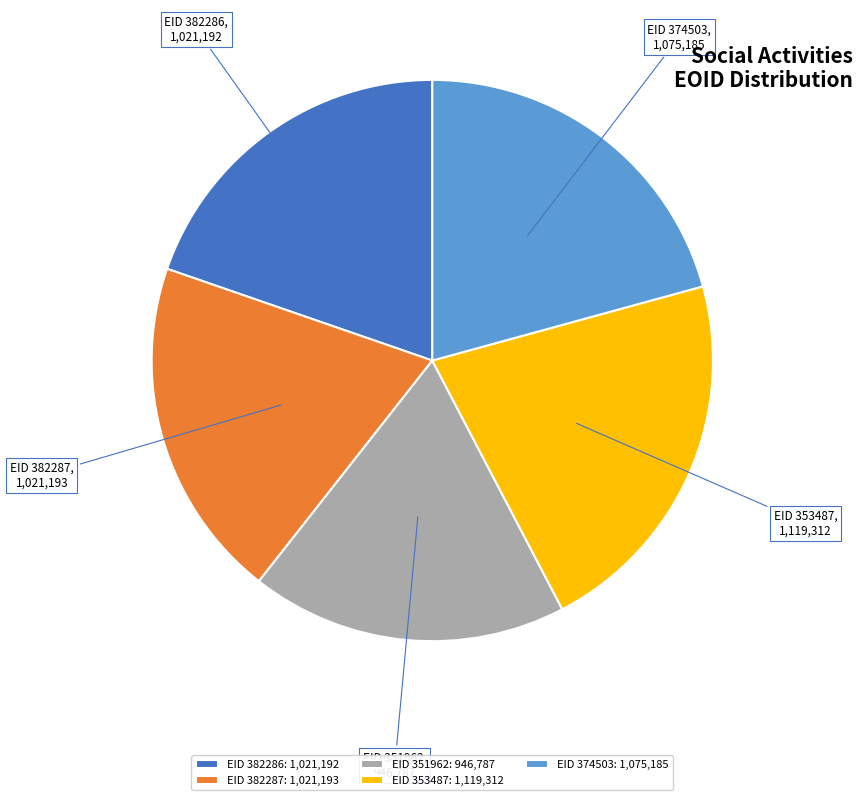

Approximately how many times larger is the value at EID 382287 compared to EID 351962?

1.1